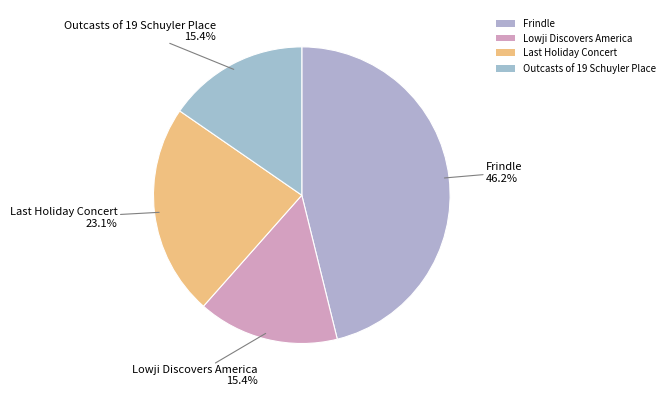

Does any single category account for the majority?

No